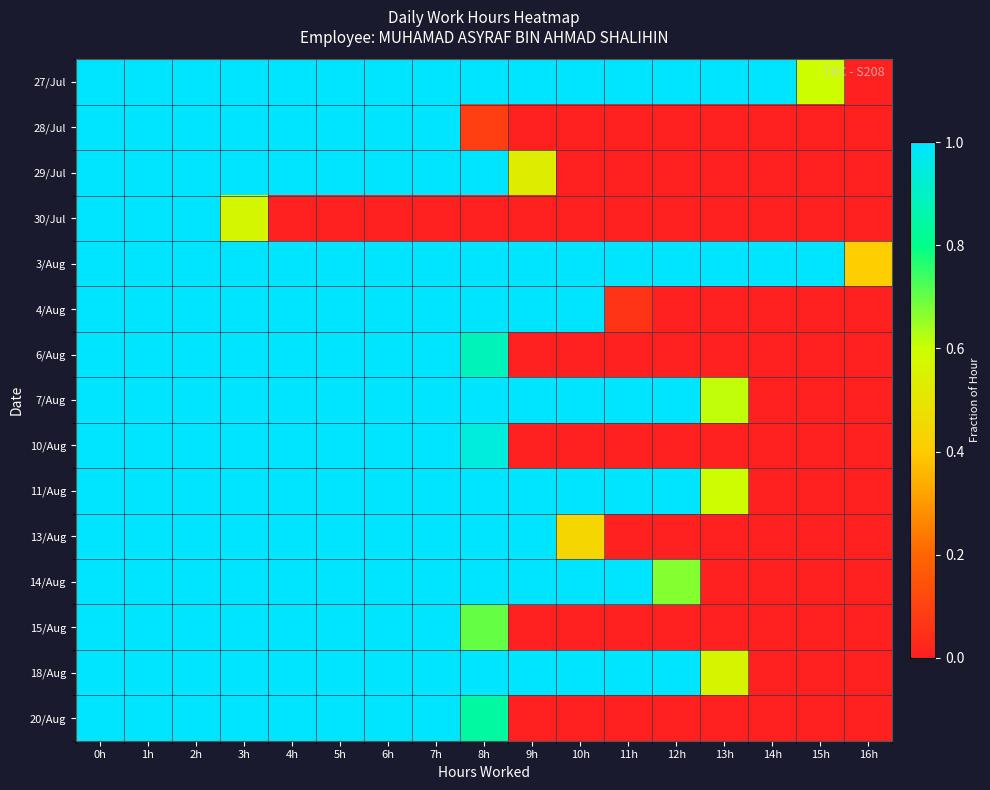

Reading left to right, list all the values displayed in this chart.

27/Jul: 0h=1.0	1h=1.0	2h=1.0	3h=1.0	4h=1.0	5h=1.0	6h=1.0	7h=1.0	8h=1.0	9h=1.0	10h=1.0	11h=1.0	12h=1.0	13h=1.0	14h=1.0	15h=0.6	16h=0.0
28/Jul: 0h=1.0	1h=1.0	2h=1.0	3h=1.0	4h=1.0	5h=1.0	6h=1.0	7h=1.0	8h=0.1	9h=0.0	10h=0.0	11h=0.0	12h=0.0	13h=0.0	14h=0.0	15h=0.0	16h=0.0
29/Jul: 0h=1.0	1h=1.0	2h=1.0	3h=1.0	4h=1.0	5h=1.0	6h=1.0	7h=1.0	8h=1.0	9h=0.5	10h=0.0	11h=0.0	12h=0.0	13h=0.0	14h=0.0	15h=0.0	16h=0.0
30/Jul: 0h=1.0	1h=1.0	2h=1.0	3h=0.6	4h=0.0	5h=0.0	6h=0.0	7h=0.0	8h=0.0	9h=0.0	10h=0.0	11h=0.0	12h=0.0	13h=0.0	14h=0.0	15h=0.0	16h=0.0
3/Aug: 0h=1.0	1h=1.0	2h=1.0	3h=1.0	4h=1.0	5h=1.0	6h=1.0	7h=1.0	8h=1.0	9h=1.0	10h=1.0	11h=1.0	12h=1.0	13h=1.0	14h=1.0	15h=1.0	16h=0.4
4/Aug: 0h=1.0	1h=1.0	2h=1.0	3h=1.0	4h=1.0	5h=1.0	6h=1.0	7h=1.0	8h=1.0	9h=1.0	10h=1.0	11h=0.1	12h=0.0	13h=0.0	14h=0.0	15h=0.0	16h=0.0
6/Aug: 0h=1.0	1h=1.0	2h=1.0	3h=1.0	4h=1.0	5h=1.0	6h=1.0	7h=1.0	8h=0.9	9h=0.0	10h=0.0	11h=0.0	12h=0.0	13h=0.0	14h=0.0	15h=0.0	16h=0.0
7/Aug: 0h=1.0	1h=1.0	2h=1.0	3h=1.0	4h=1.0	5h=1.0	6h=1.0	7h=1.0	8h=1.0	9h=1.0	10h=1.0	11h=1.0	12h=1.0	13h=0.6	14h=0.0	15h=0.0	16h=0.0
10/Aug: 0h=1.0	1h=1.0	2h=1.0	3h=1.0	4h=1.0	5h=1.0	6h=1.0	7h=1.0	8h=0.9	9h=0.0	10h=0.0	11h=0.0	12h=0.0	13h=0.0	14h=0.0	15h=0.0	16h=0.0
11/Aug: 0h=1.0	1h=1.0	2h=1.0	3h=1.0	4h=1.0	5h=1.0	6h=1.0	7h=1.0	8h=1.0	9h=1.0	10h=1.0	11h=1.0	12h=1.0	13h=0.6	14h=0.0	15h=0.0	16h=0.0
13/Aug: 0h=1.0	1h=1.0	2h=1.0	3h=1.0	4h=1.0	5h=1.0	6h=1.0	7h=1.0	8h=1.0	9h=1.0	10h=0.4	11h=0.0	12h=0.0	13h=0.0	14h=0.0	15h=0.0	16h=0.0
14/Aug: 0h=1.0	1h=1.0	2h=1.0	3h=1.0	4h=1.0	5h=1.0	6h=1.0	7h=1.0	8h=1.0	9h=1.0	10h=1.0	11h=1.0	12h=0.7	13h=0.0	14h=0.0	15h=0.0	16h=0.0
15/Aug: 0h=1.0	1h=1.0	2h=1.0	3h=1.0	4h=1.0	5h=1.0	6h=1.0	7h=1.0	8h=0.7	9h=0.0	10h=0.0	11h=0.0	12h=0.0	13h=0.0	14h=0.0	15h=0.0	16h=0.0
18/Aug: 0h=1.0	1h=1.0	2h=1.0	3h=1.0	4h=1.0	5h=1.0	6h=1.0	7h=1.0	8h=1.0	9h=1.0	10h=1.0	11h=1.0	12h=1.0	13h=0.6	14h=0.0	15h=0.0	16h=0.0
20/Aug: 0h=1.0	1h=1.0	2h=1.0	3h=1.0	4h=1.0	5h=1.0	6h=1.0	7h=1.0	8h=0.8	9h=0.0	10h=0.0	11h=0.0	12h=0.0	13h=0.0	14h=0.0	15h=0.0	16h=0.0